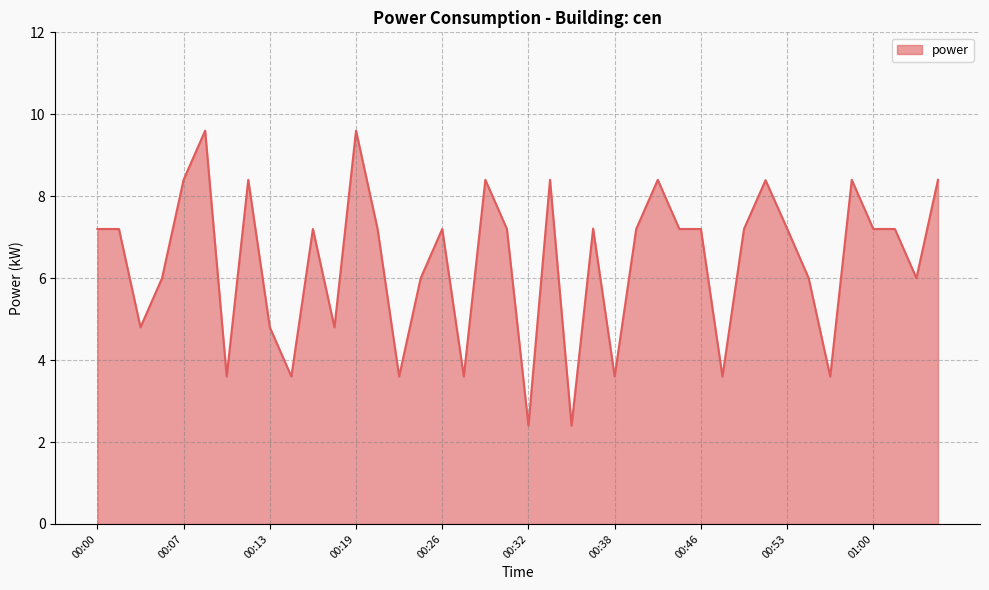

What is the smallest value displayed?

2.4